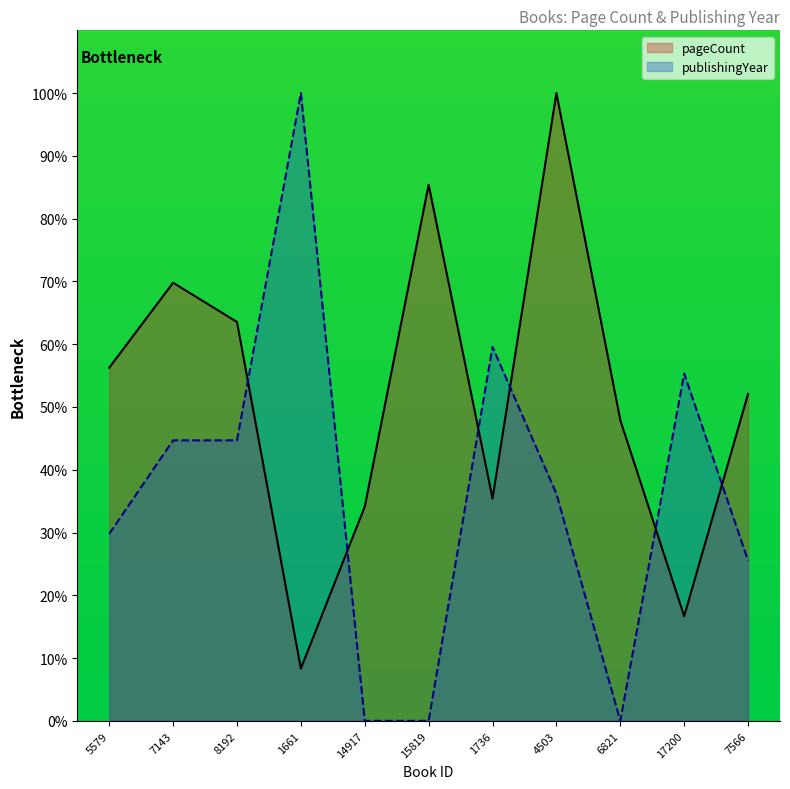

Does the chart display data point markers on the line(s)?

No